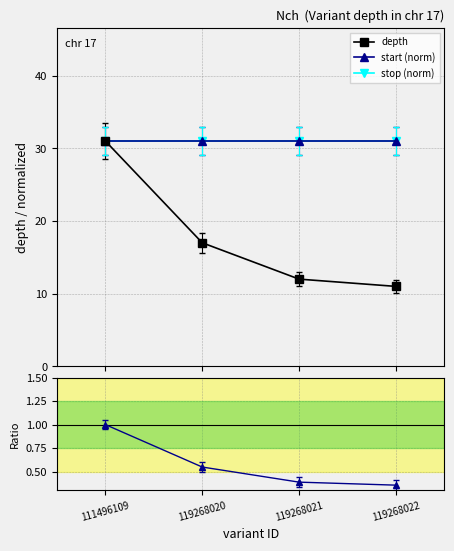

At 119268020, list the series in order from smallest to largest.

Ratio to depth[0], depth, start (norm), stop (norm)